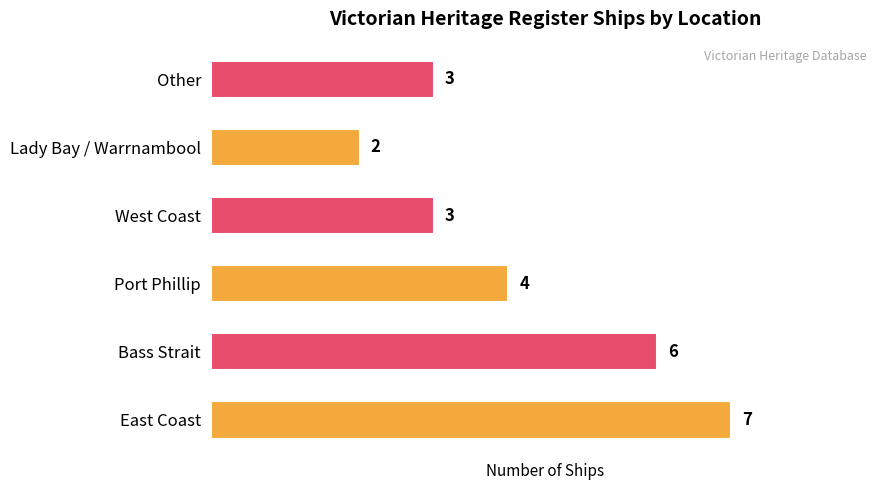

The value at Lady Bay / Warrnambool is 1. True or false?

False